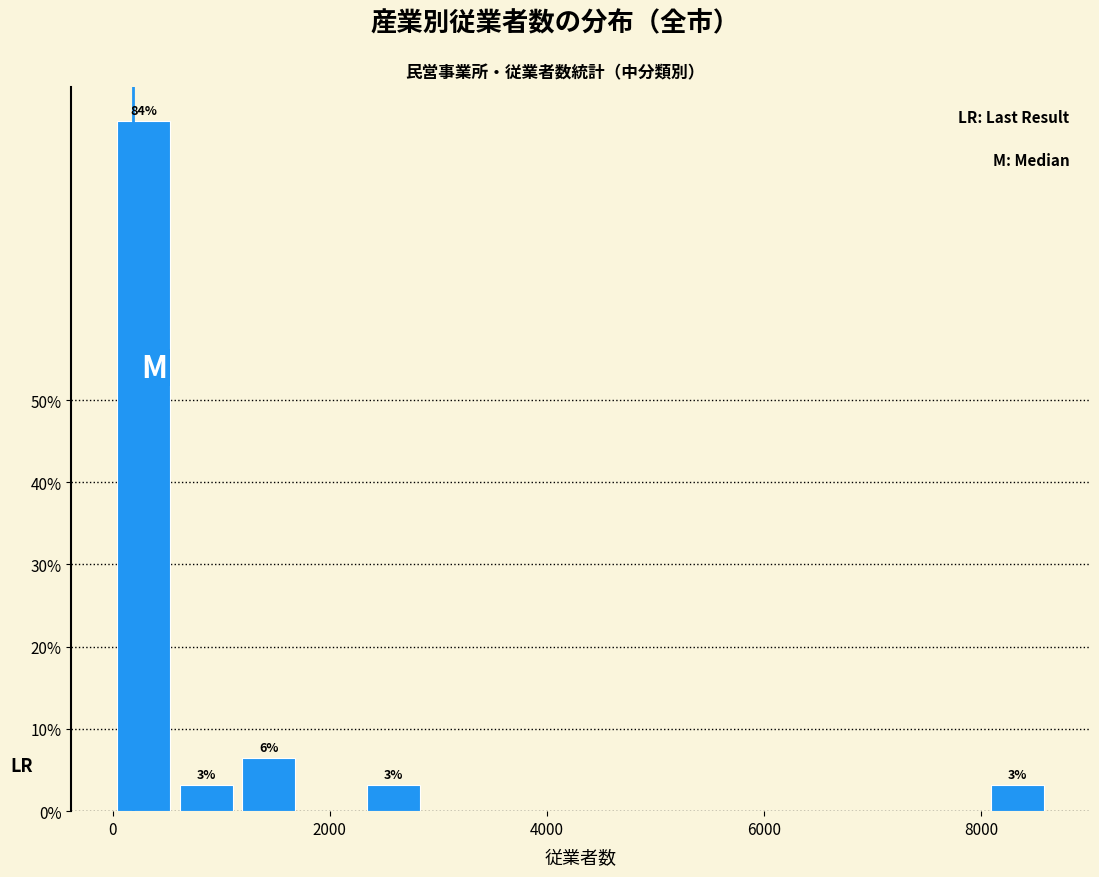

Around what value on the x-axis is the tallest bar? Give the approximate position of its centre, as read against the axis.

200